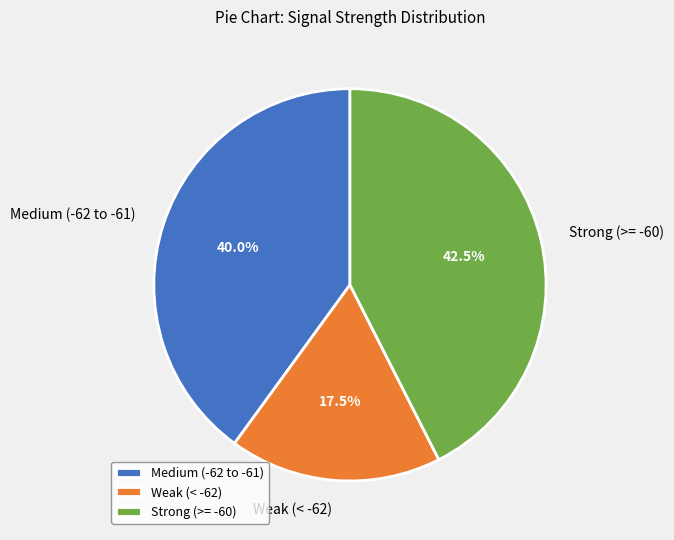

Which slice is the smallest?

Weak (< -62)